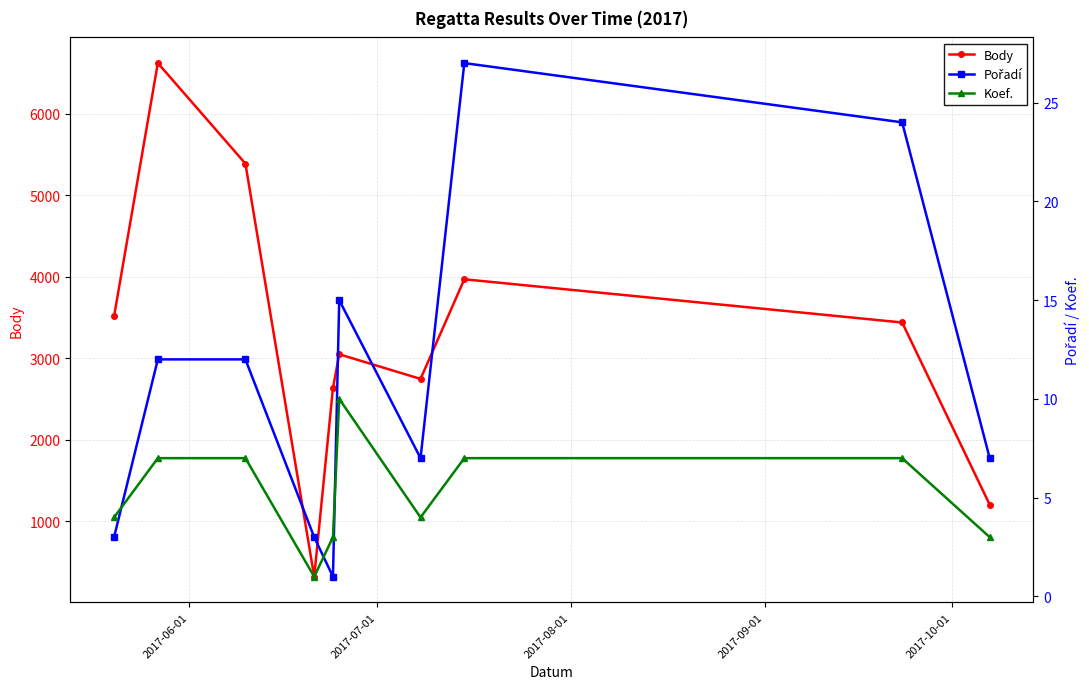

True or false: Koef. and Body cross at least once.

False